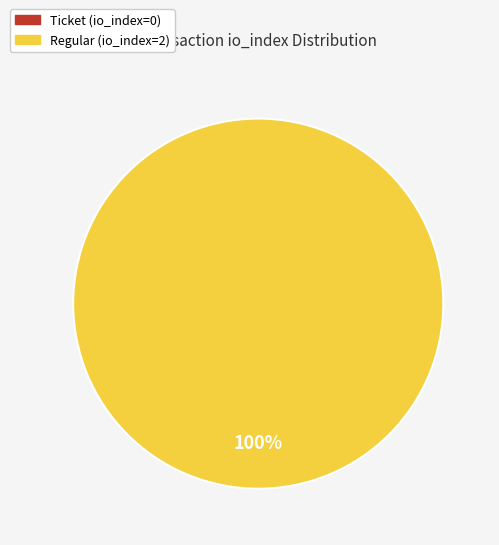

What is the smallest slice in the pie chart?

Ticket (io_index=0)